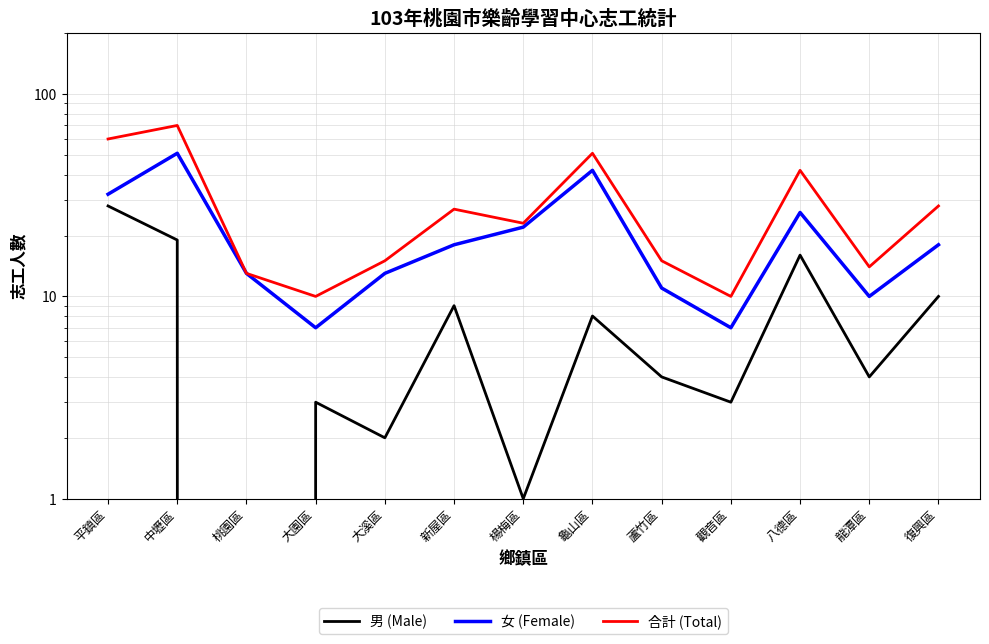

How many distinct data groups are displayed?

3